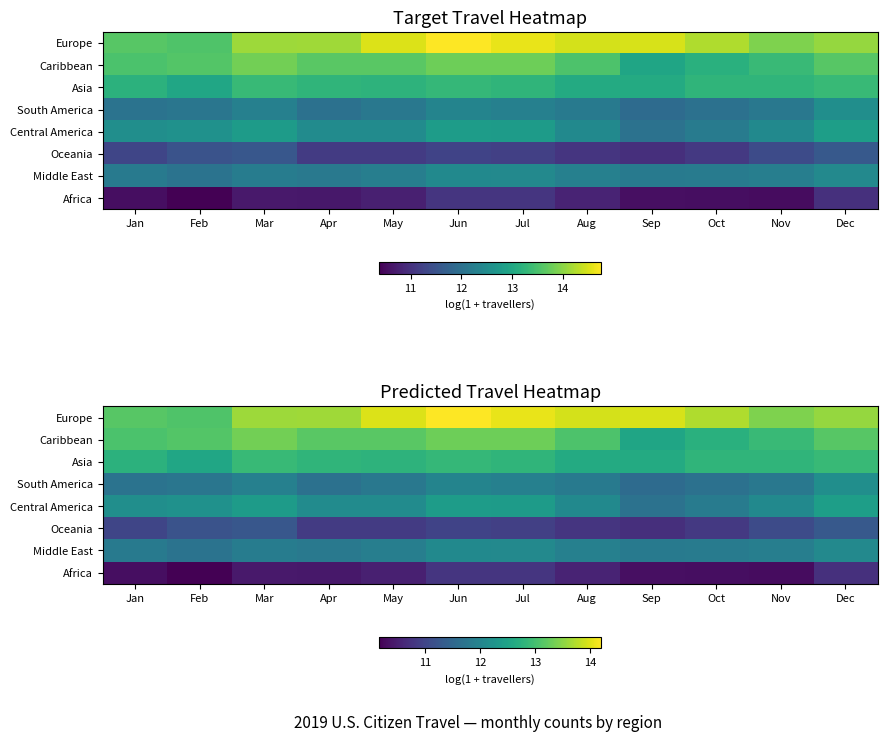

What is the greatest value displayed?

14.2